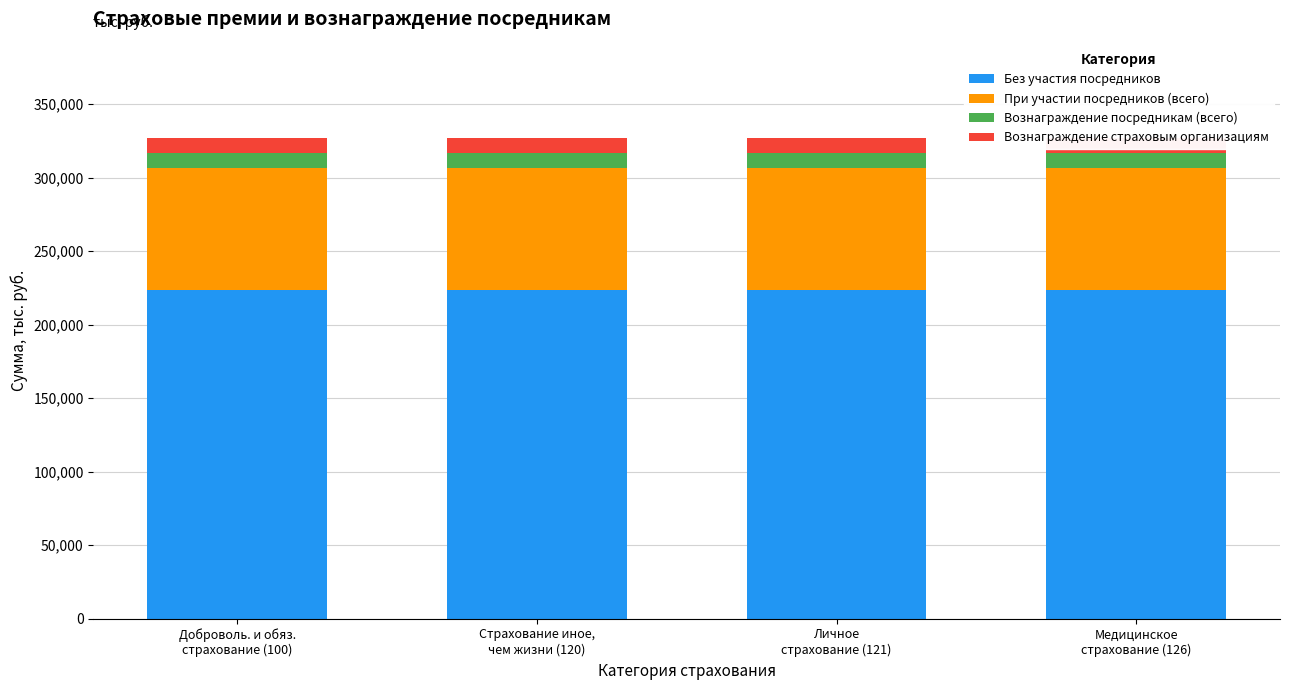

True or false: Без участия посредников has a value of 65862.1 at Медицинское
страхование (126).

False